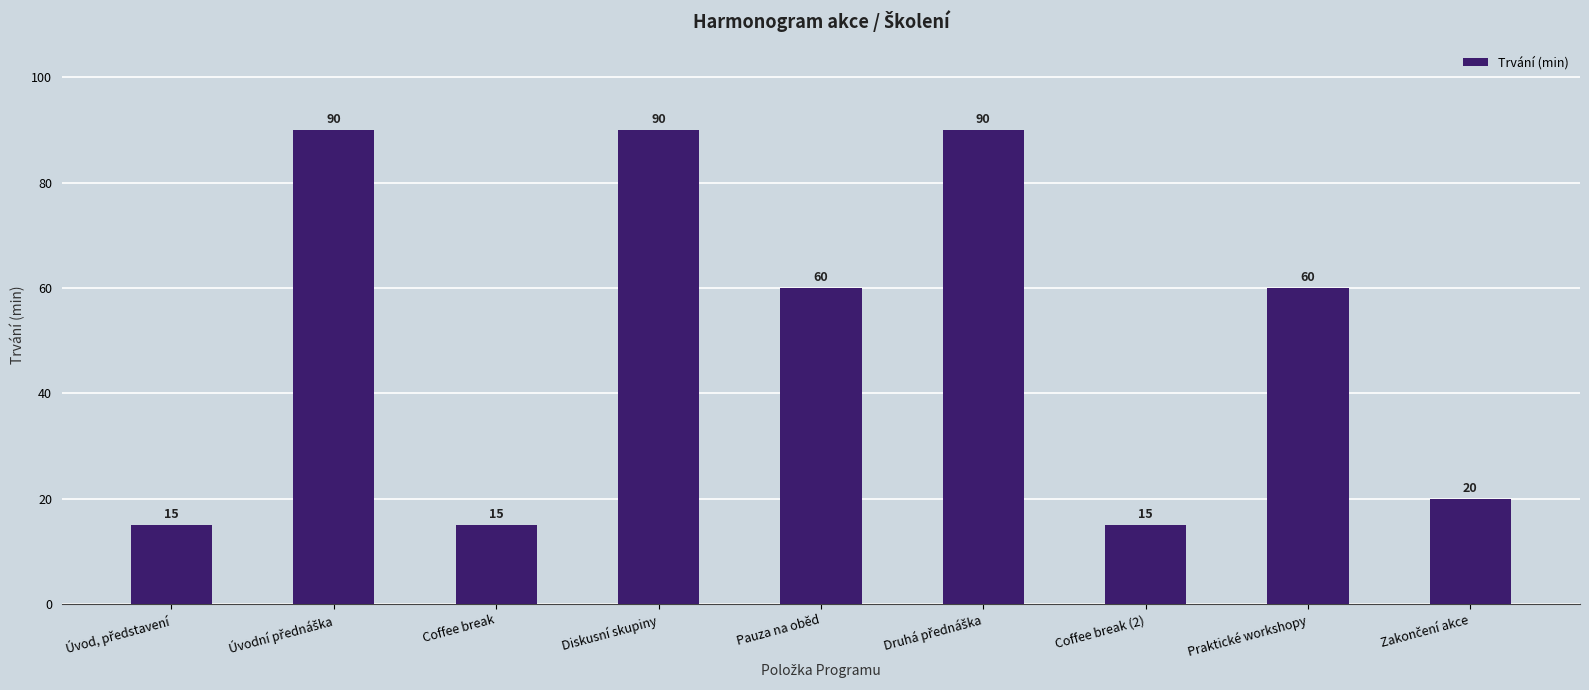

Are the bars horizontal?

No